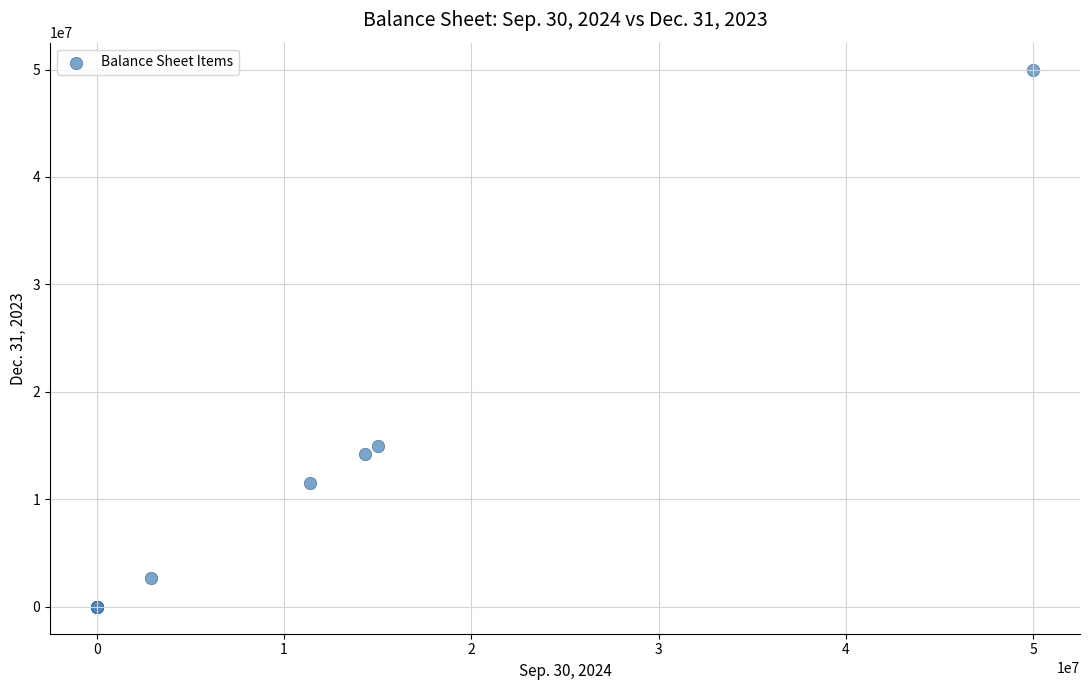

What Y value in the scatter plot is closest to 25000000?

15000000